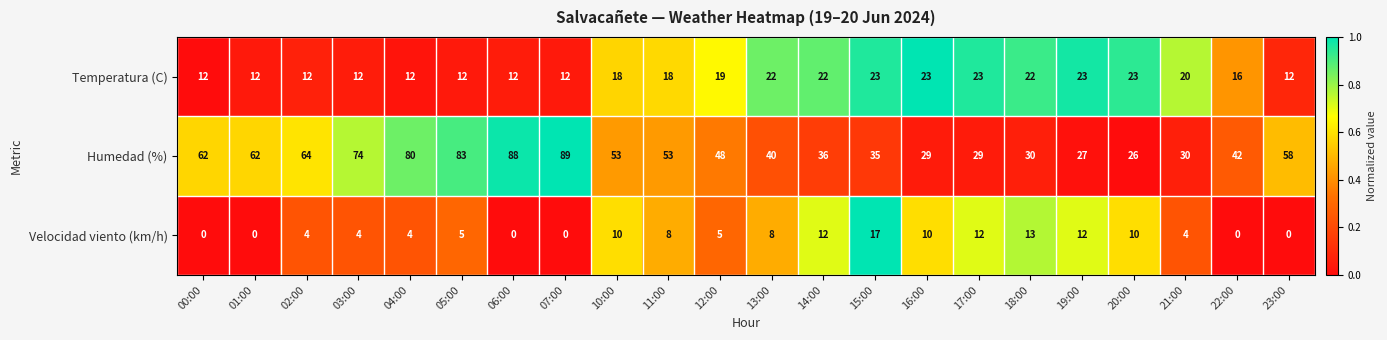

What is the greatest value displayed?

89